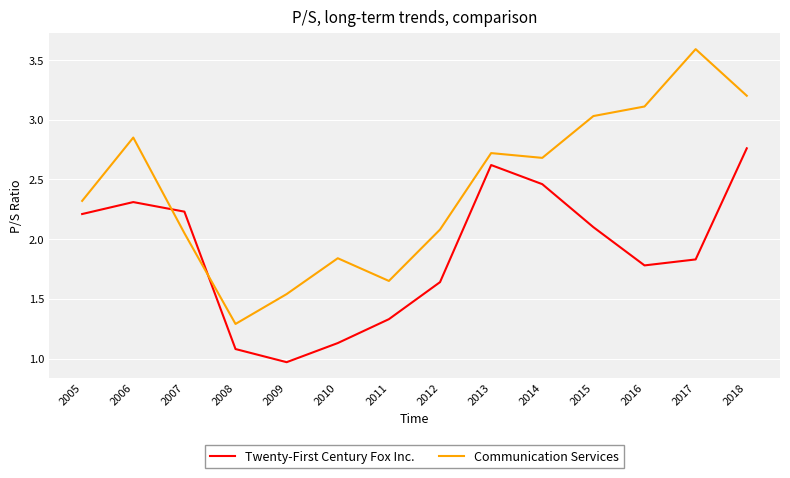

How many interior local valleys does the Communication Services series have?

3